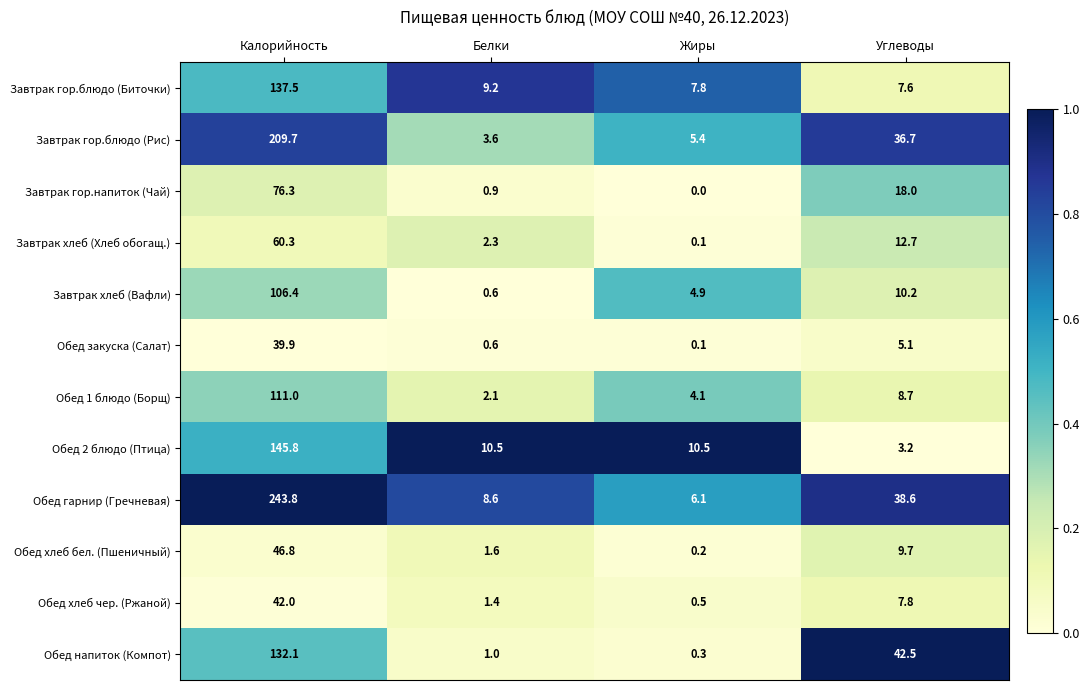

At which category does the chart reach its peak across all series?

Калорийность